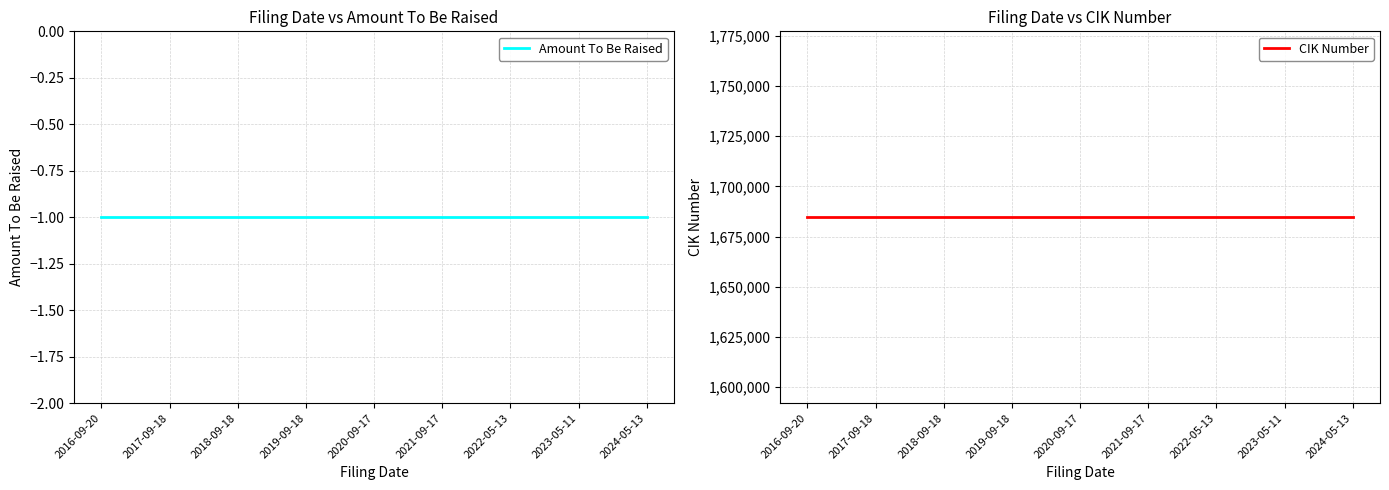

List the labels in order of CIK Number value, largest first.

2016-09-20, 2017-09-18, 2018-09-18, 2019-09-18, 2020-09-17, 2021-09-17, 2022-05-13, 2023-05-11, 2024-05-13